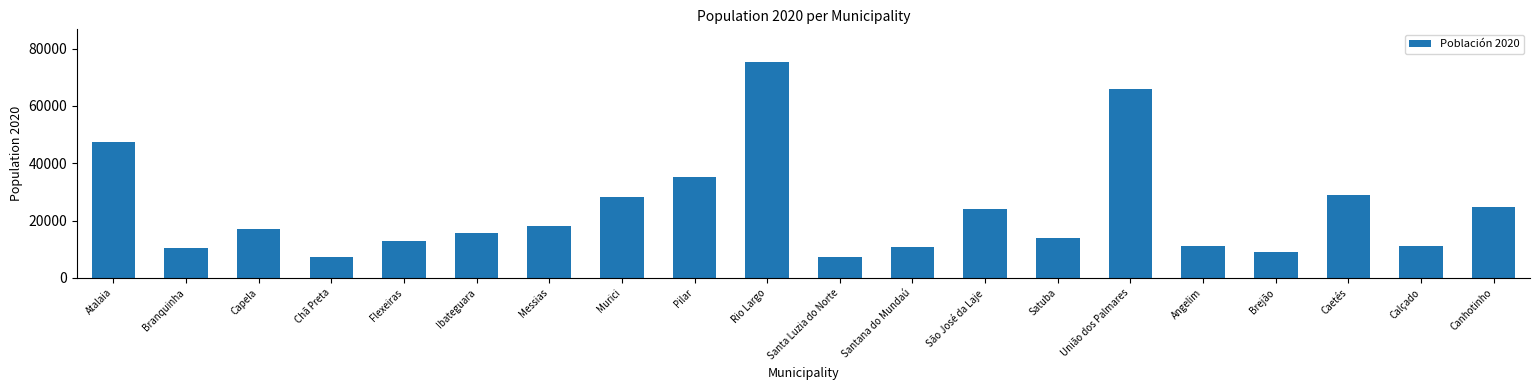

What is the label of the 13th bar from the left?

São José da Laje